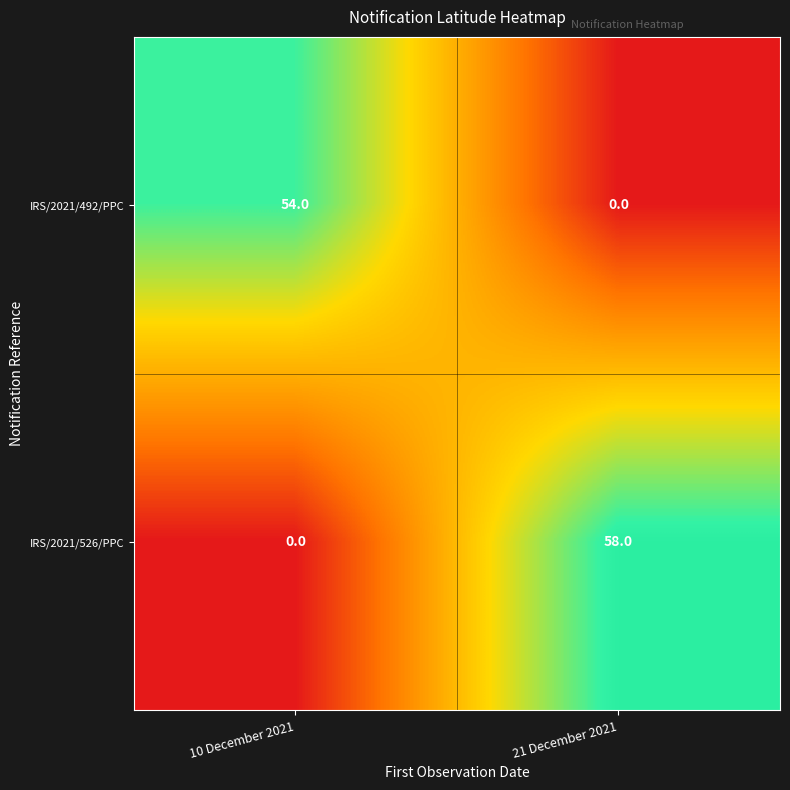

What is the average value of the IRS/2021/526/PPC series?

29